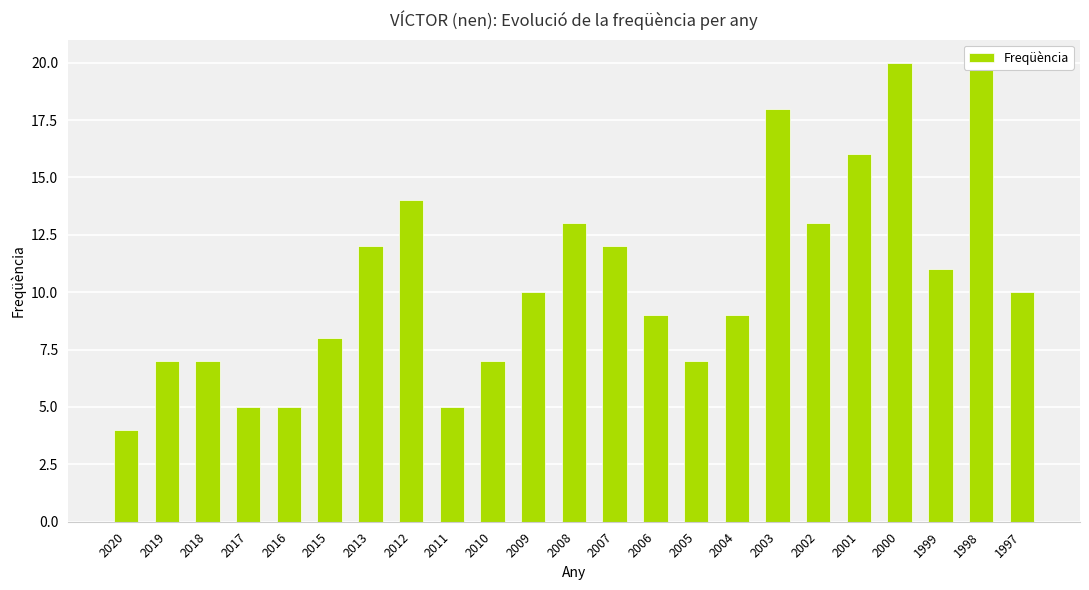

List the labels in order of value, largest first.

2000, 1998, 2003, 2001, 2012, 2008, 2002, 2013, 2007, 1999, 2009, 1997, 2006, 2004, 2015, 2019, 2018, 2010, 2005, 2017, 2016, 2011, 2020